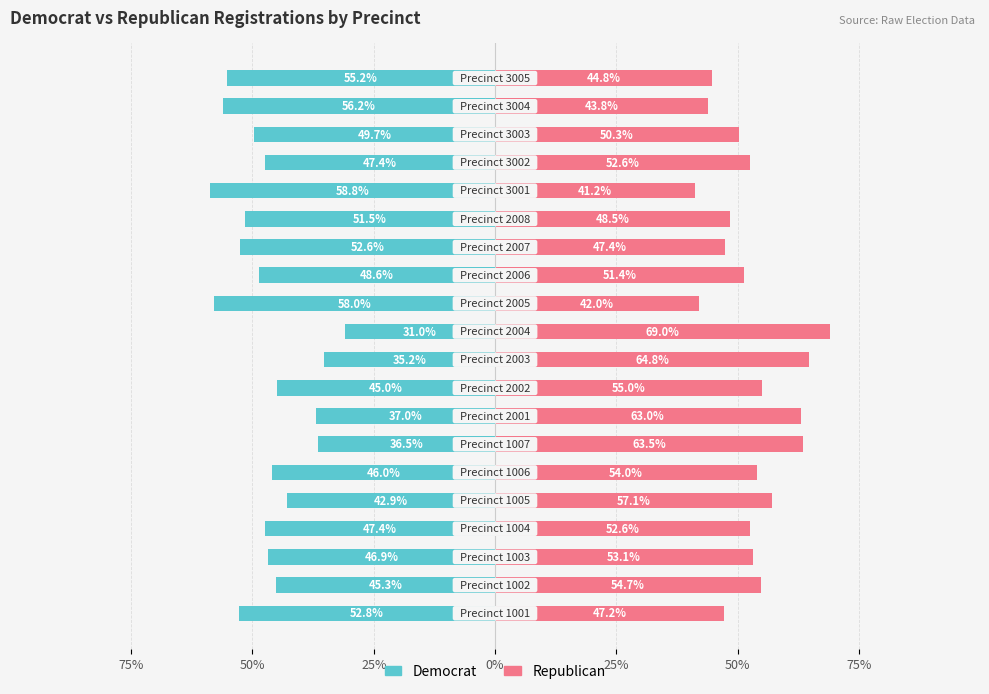

True or false: Republican has a value of 79.9 at 0%.

False